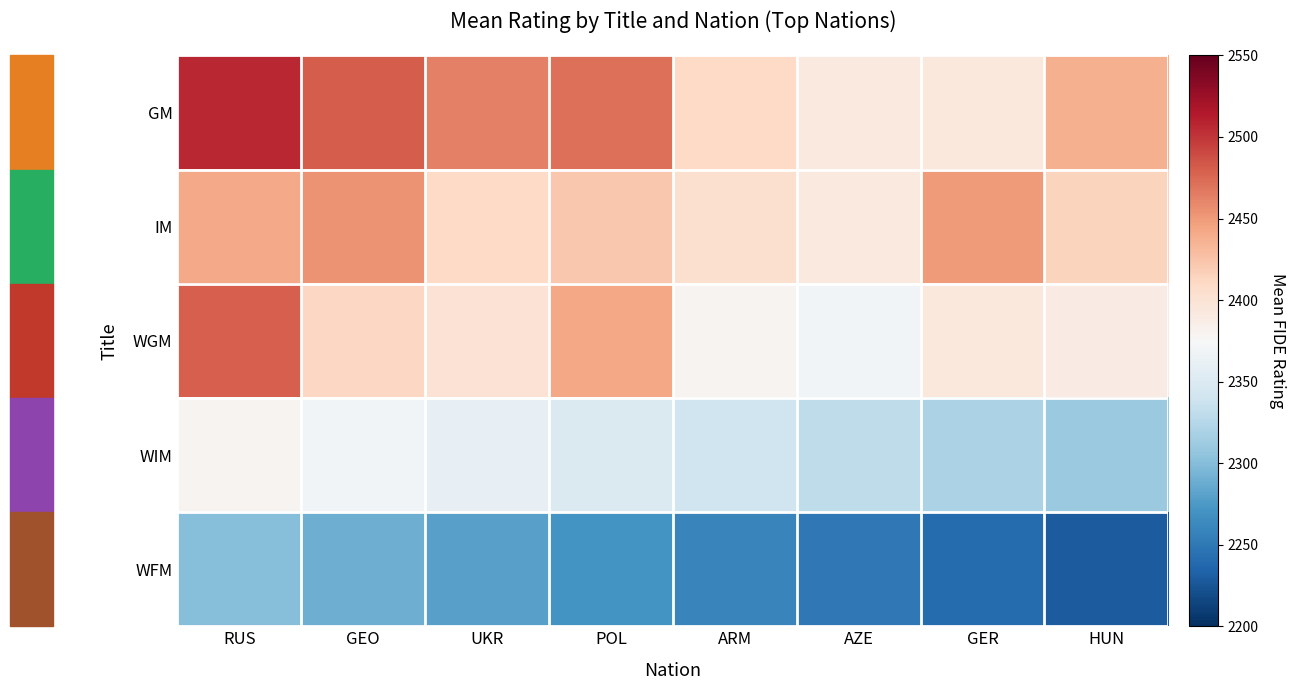

What is the greatest value displayed?

2507.0